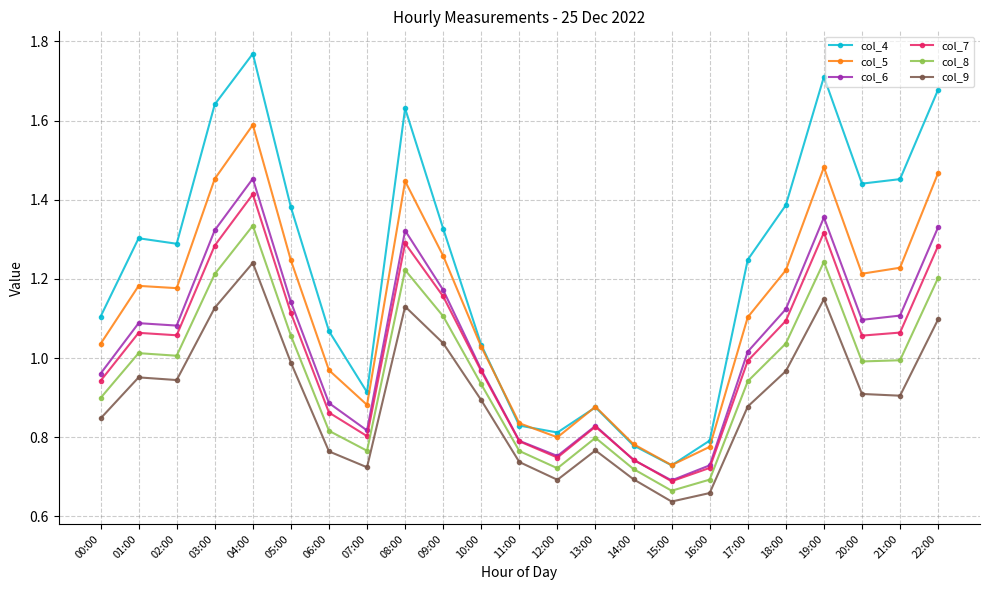

What is the total value across all series at 09:00?

7.1